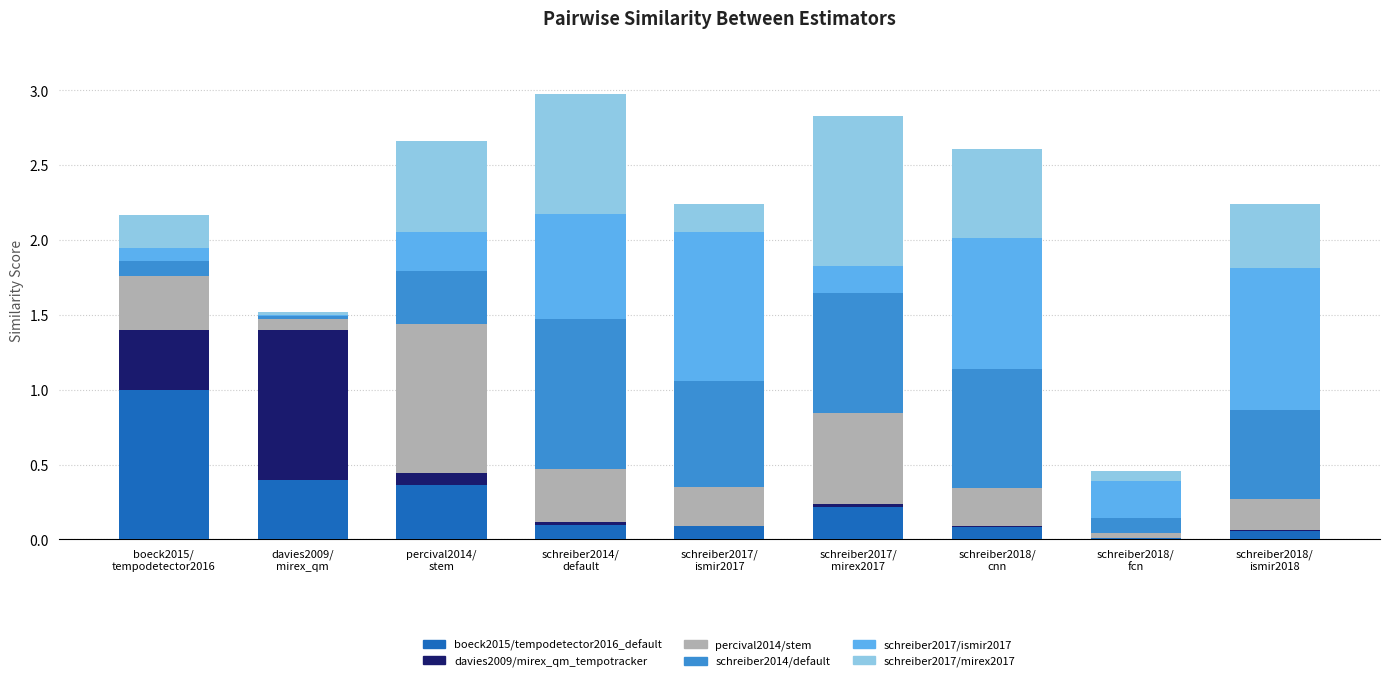

Does the chart contain stacked bars?

Yes